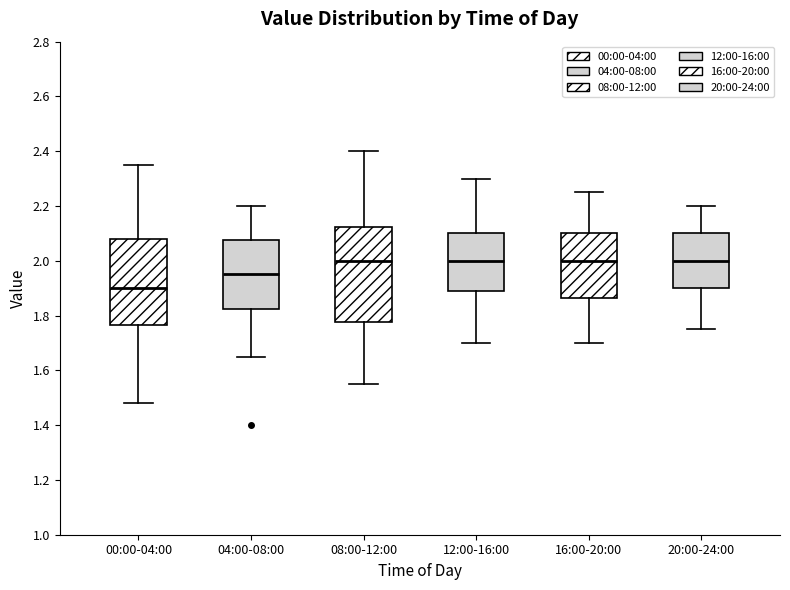

Which box's median line is the lowest?

00:00-04:00